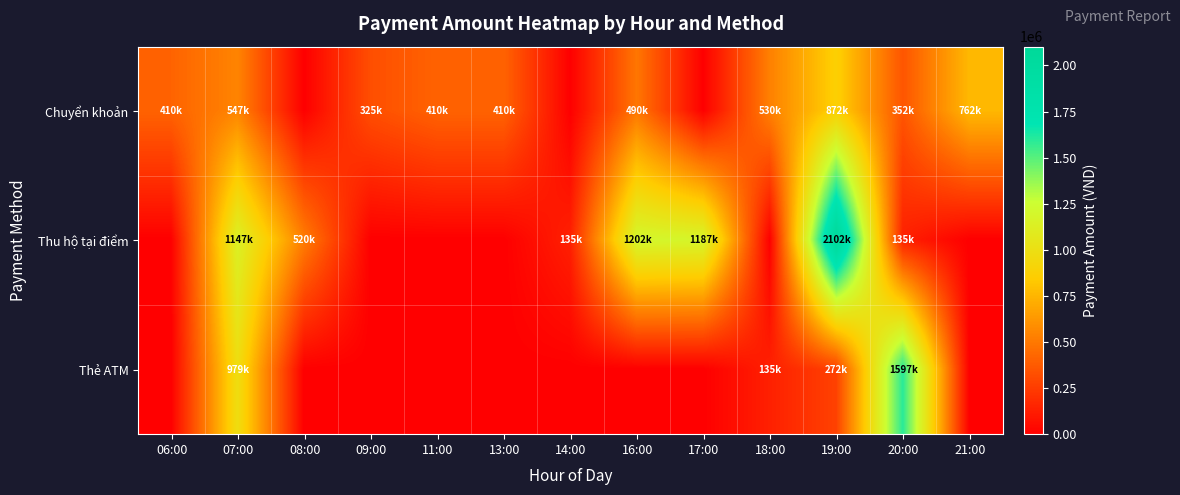

Rank the series at 19:00 from highest to lowest value.

Thu hộ tại điểm, Chuyển khoản, Thẻ ATM